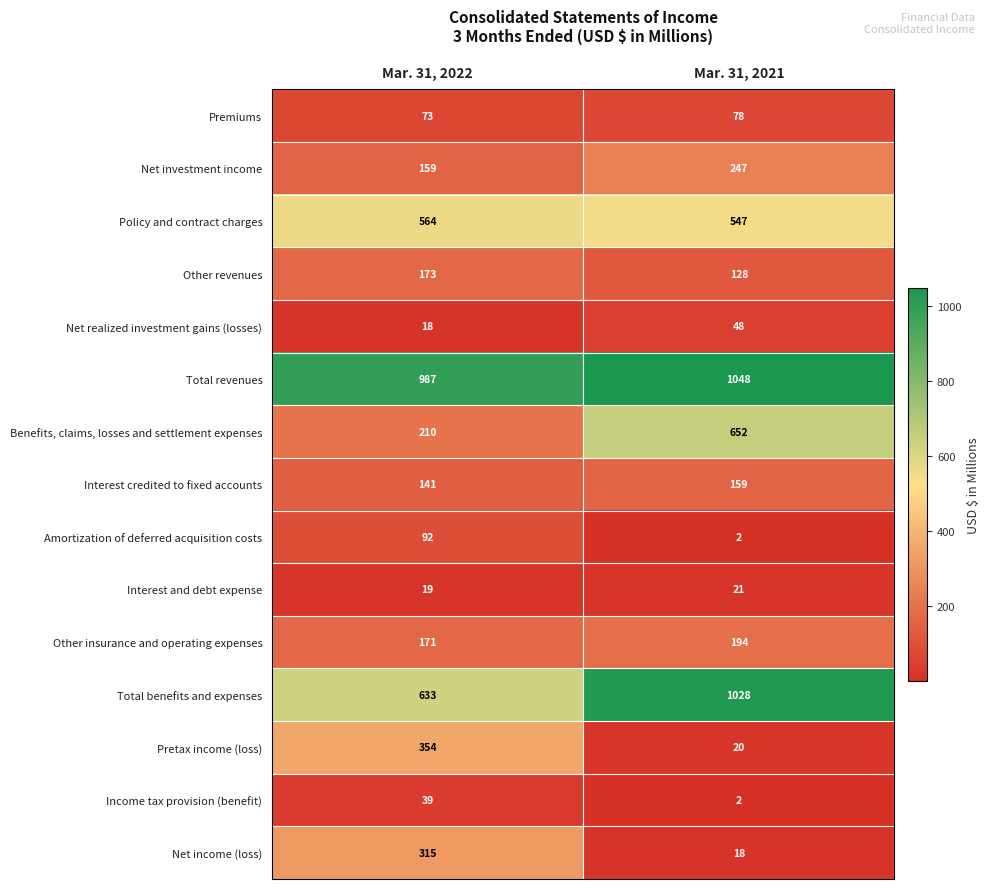

At which category is the sum across all series the highest?

Mar. 31, 2021